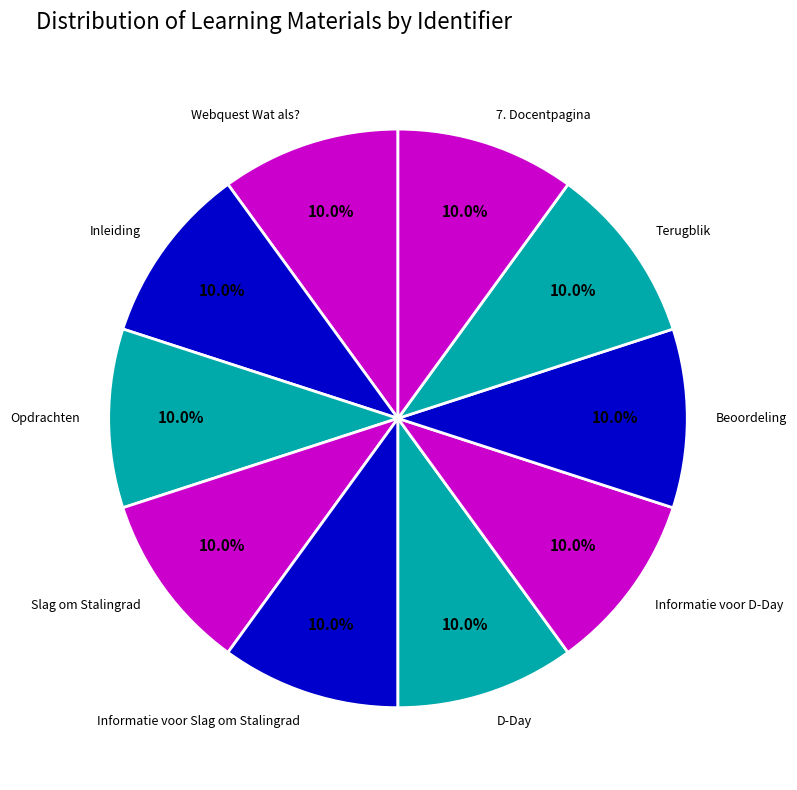

To the nearest percent, what is the average slice percentage?

10%